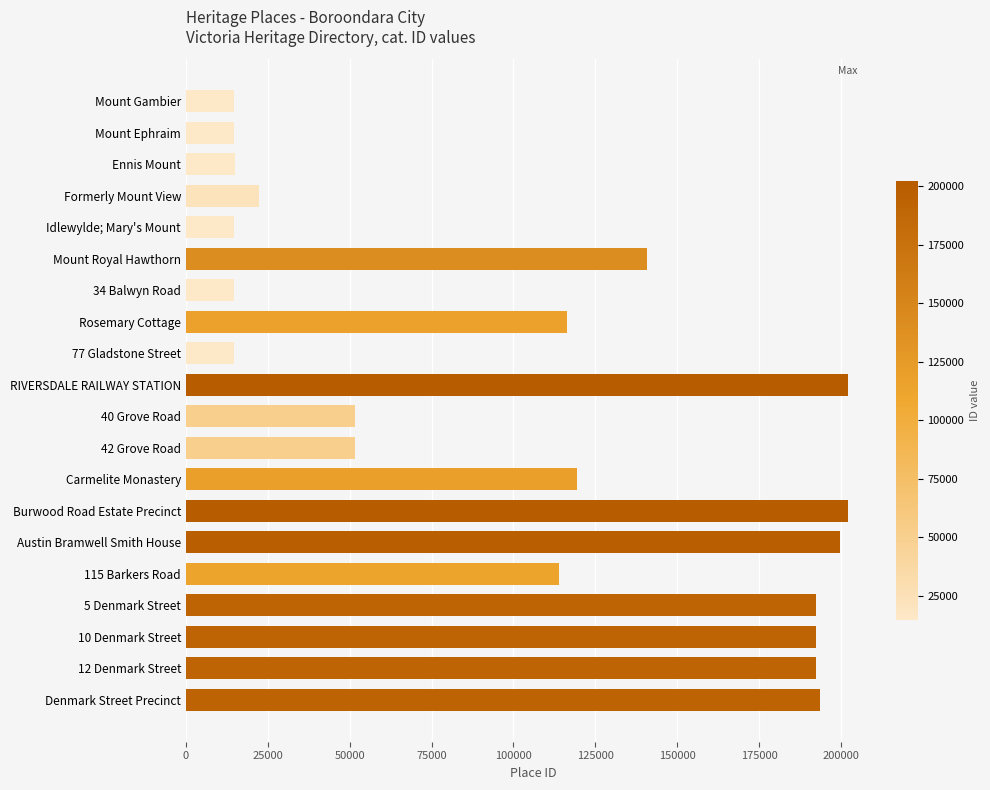

What is the smallest value displayed?

14516